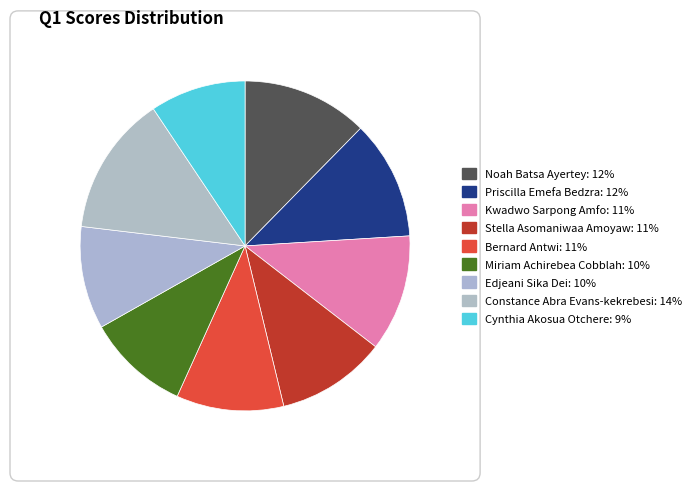

To the nearest percent, what portion does Constance Abra Evans-kekrebesi represent?

14%